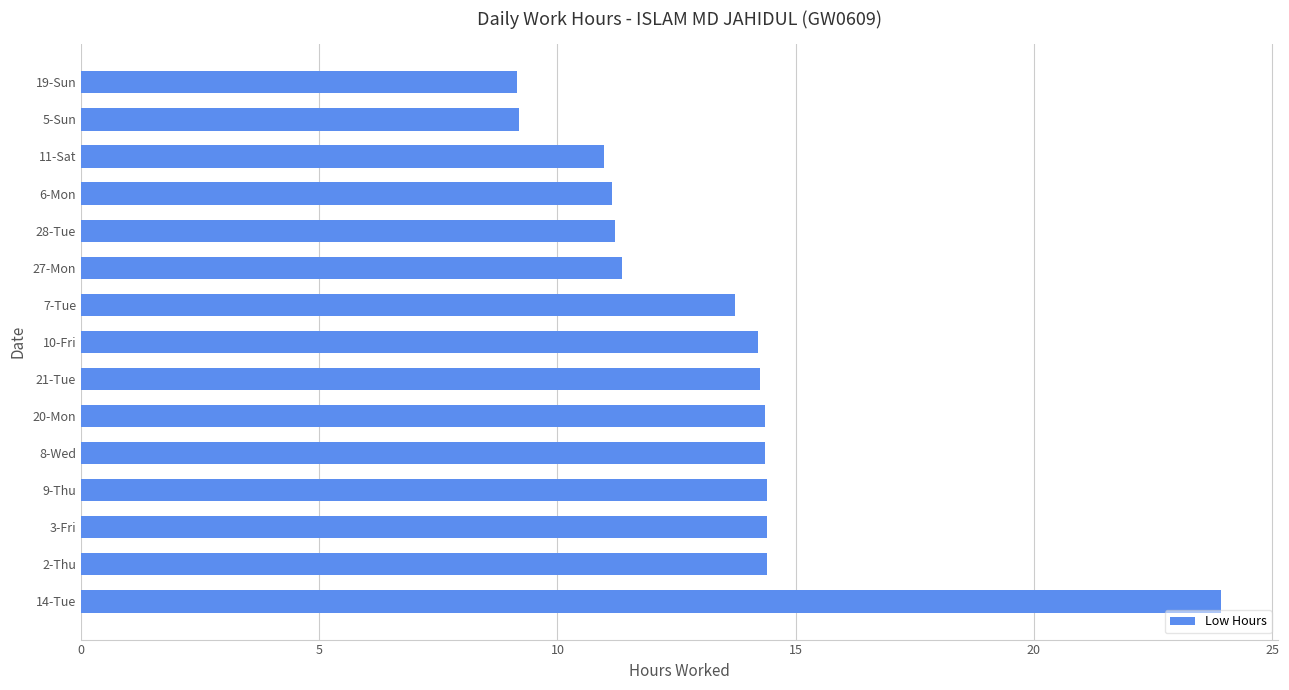

True or false: the data shows 14.4 at 9-Thu.

True